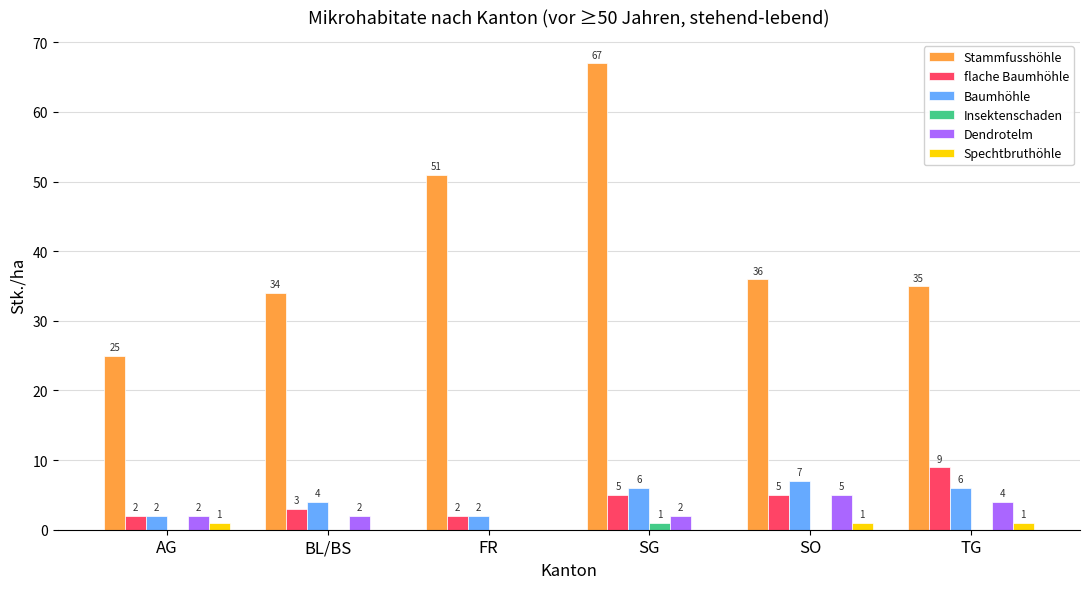

At which label does Insektenschaden reach its peak?

SG